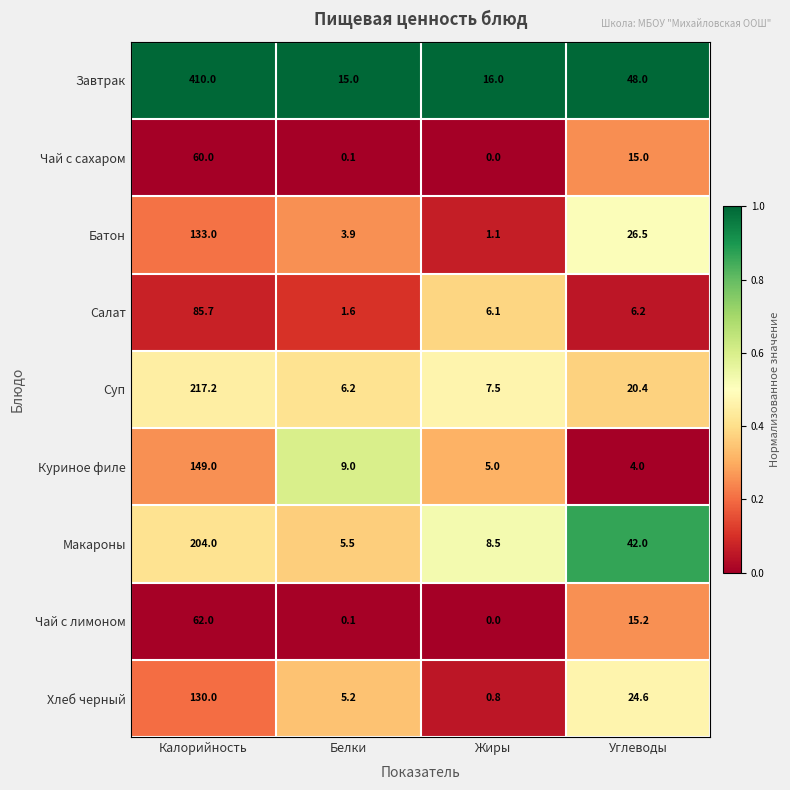

What is the difference between the second highest and second lowest values in the Куриное филе series?

4.0